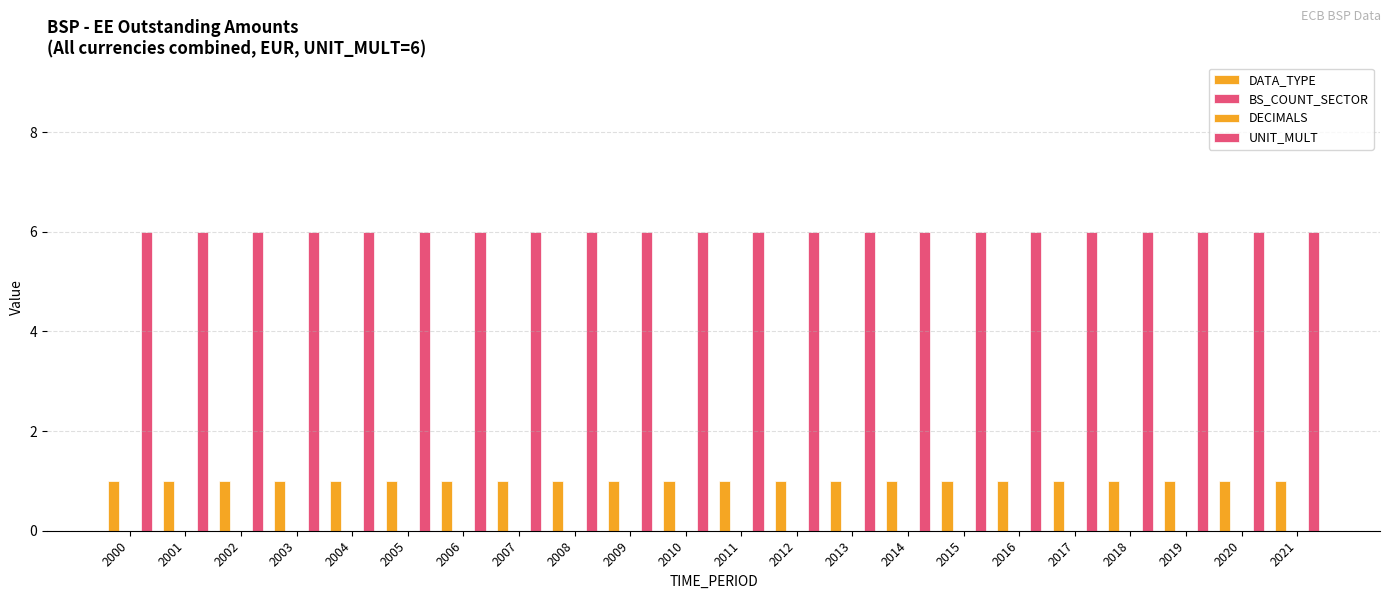

What is the total value across all series at 2014?

7